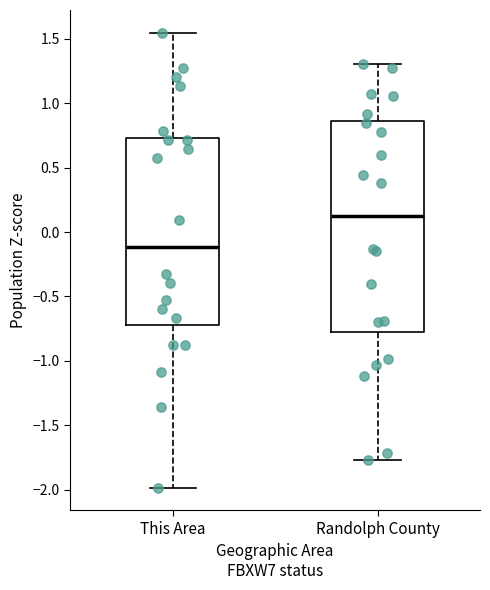

Reading left to right, transcribe this box plot: for each box, give where its median line is, the range the box spans, and where its two whiskers end, as read against the y-axis. The values are not printed on the chart, so give them approximately, as read against the axis.

This Area: median -0.10, box -0.70 to 0.75, whiskers -2.00 to 1.55
Randolph County: median 0.15, box -0.75 to 0.85, whiskers -1.75 to 1.30